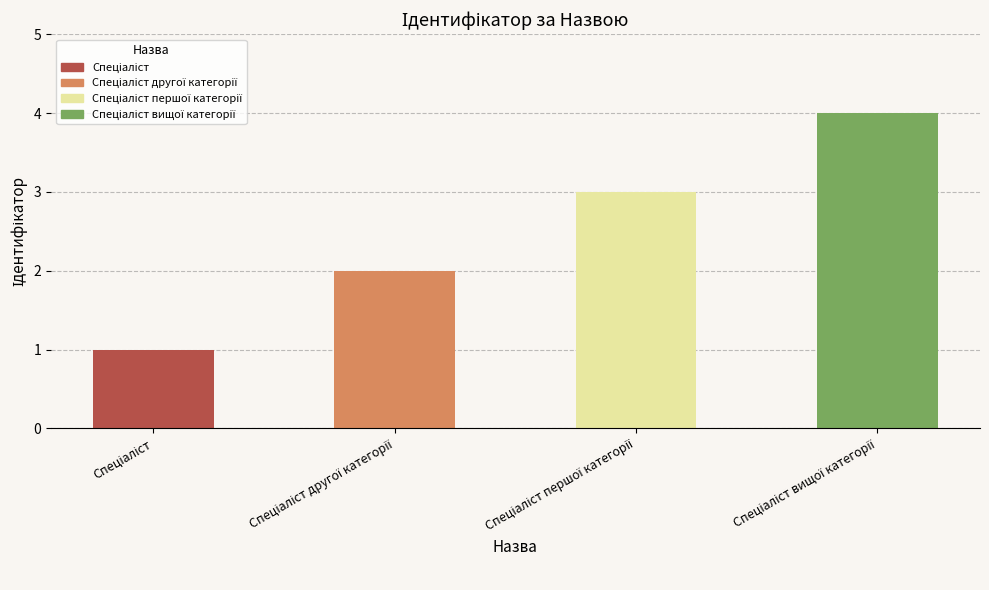

Which label corresponds to the largest value in the chart?

Спеціаліст вищої категорії